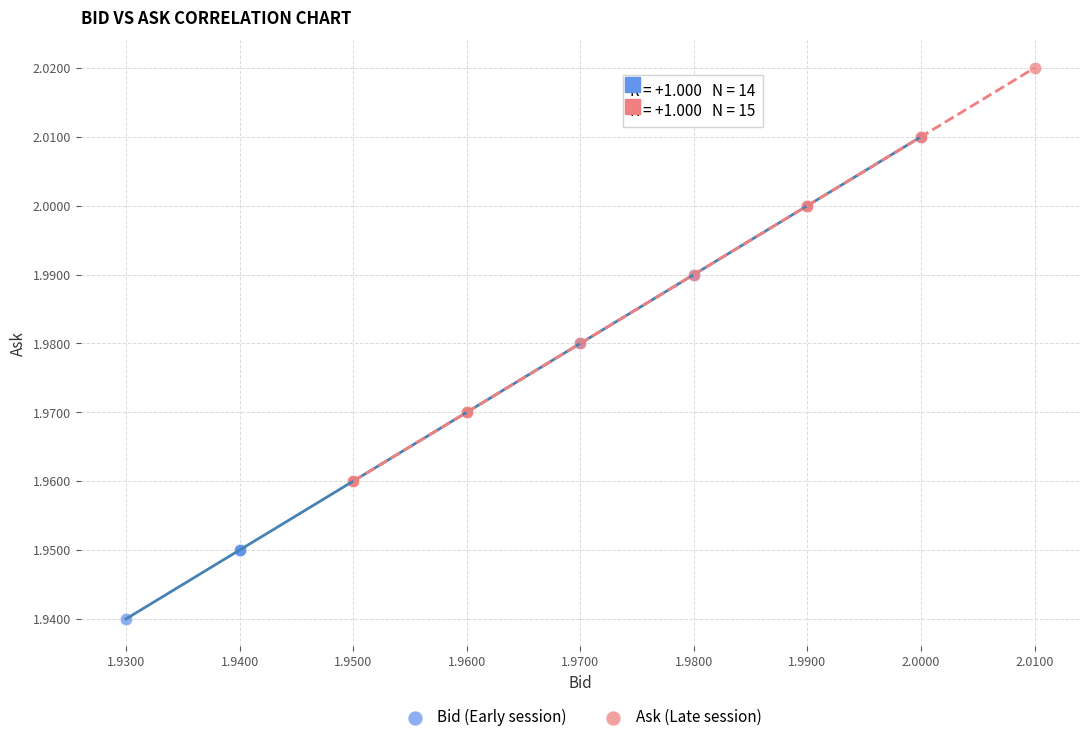

Which series has the widest spread of Y values?

Bid (Early session)